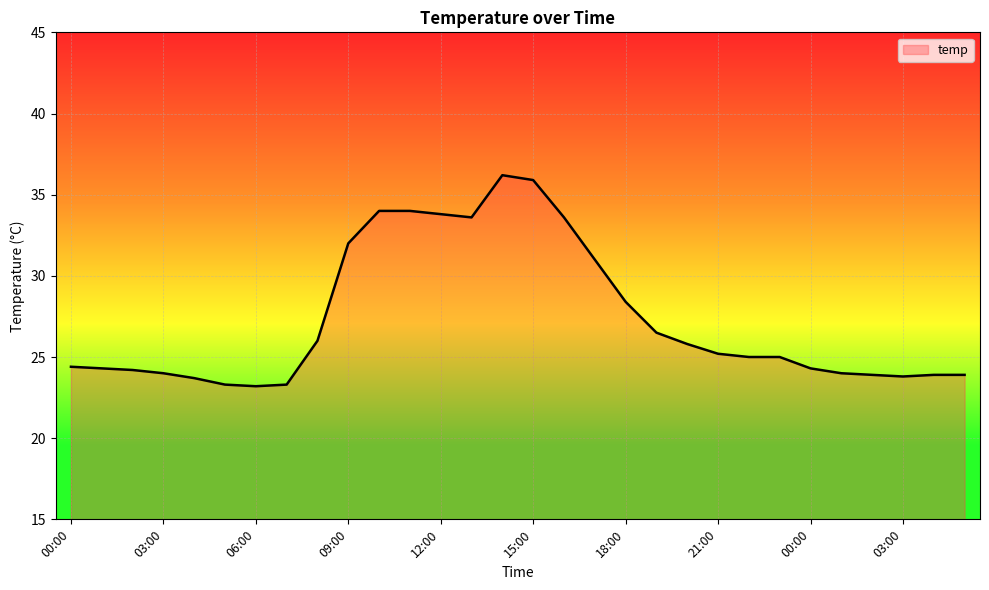

What is the difference between the maximum and minimum values?

13.0